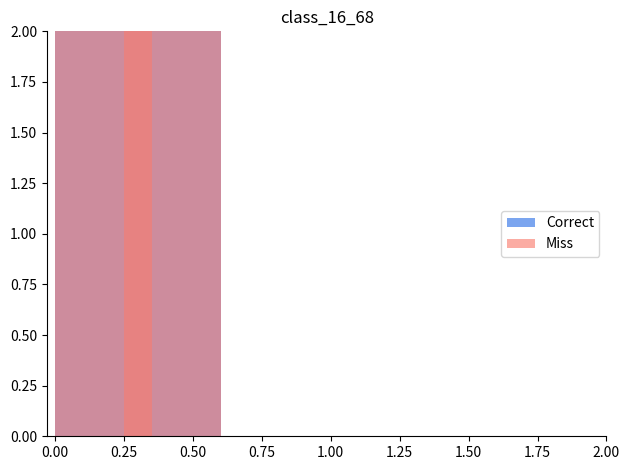

Which series has the largest total across all categories?

Miss